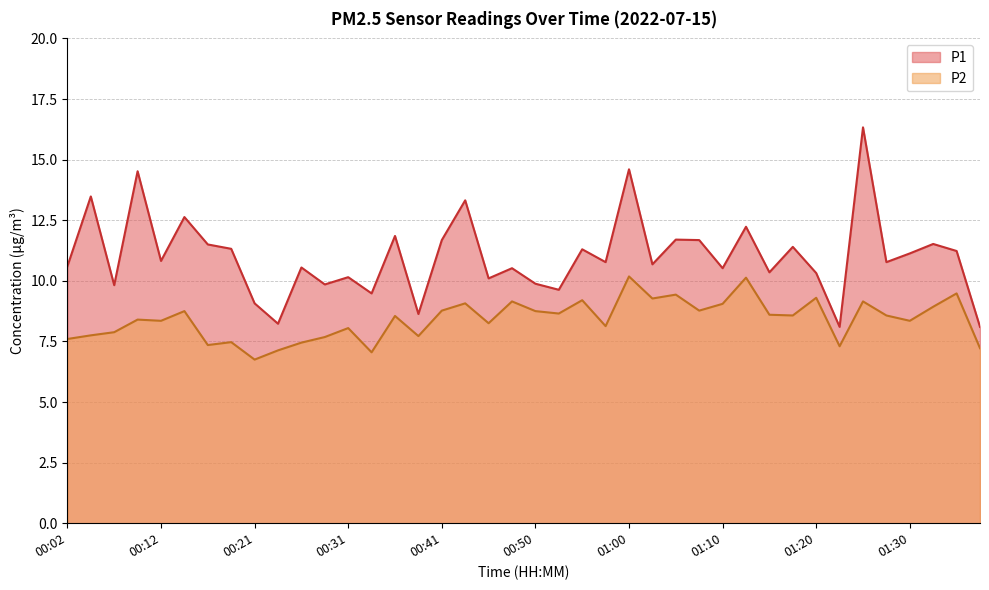

What is the sum of all P1 values?

440.4